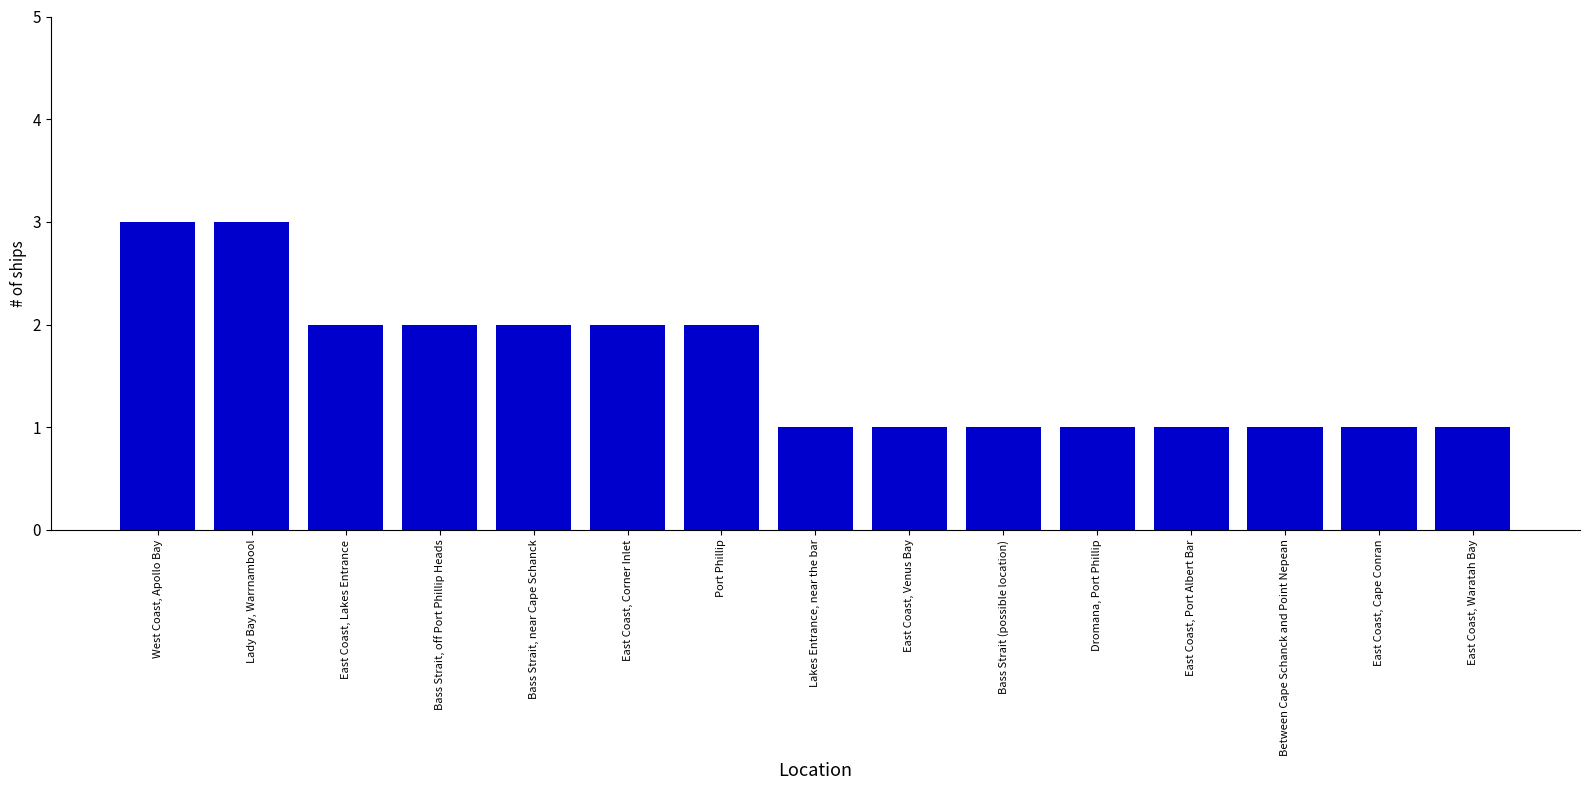

What is the smallest value displayed?

1